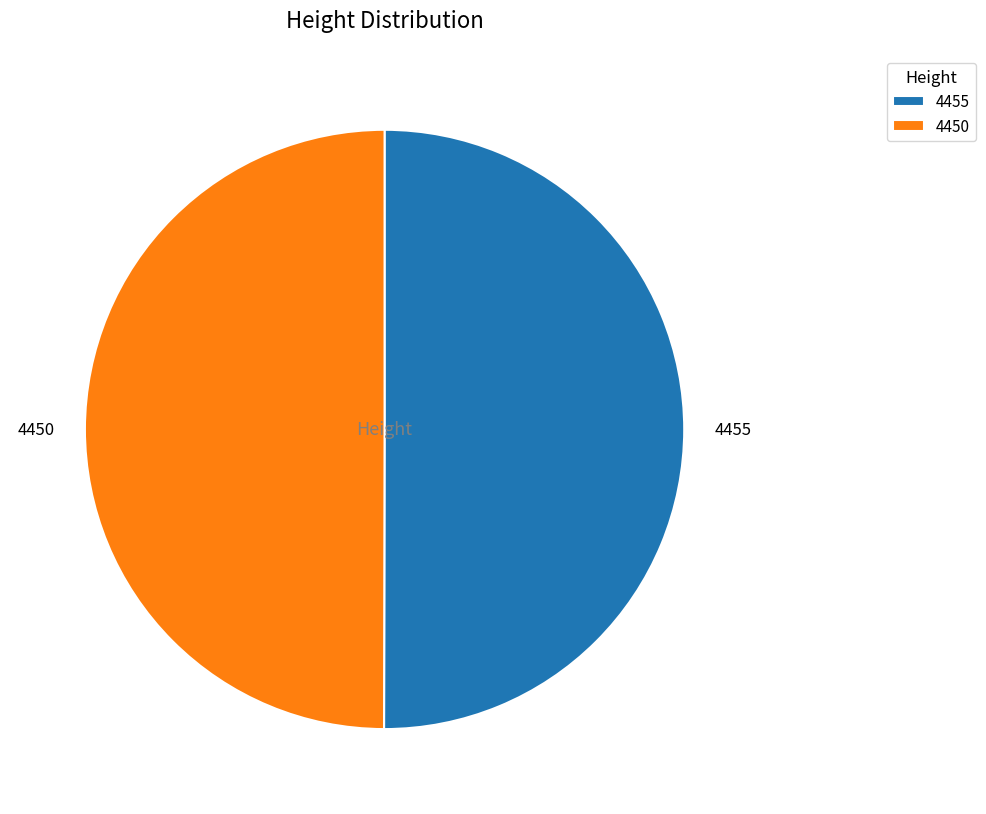

What is the ratio of the value at 4455 to the value at 4450?

1.0